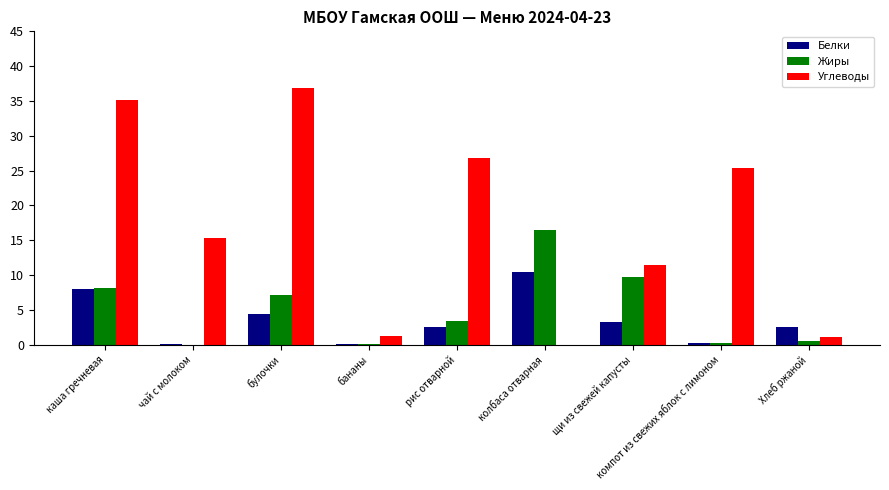

Which label corresponds to the largest value in the chart?

булочки